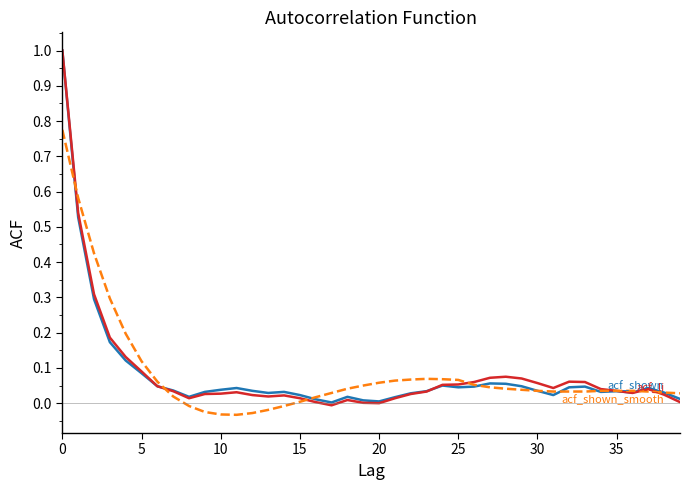

Does the chart have visible grid lines?

No